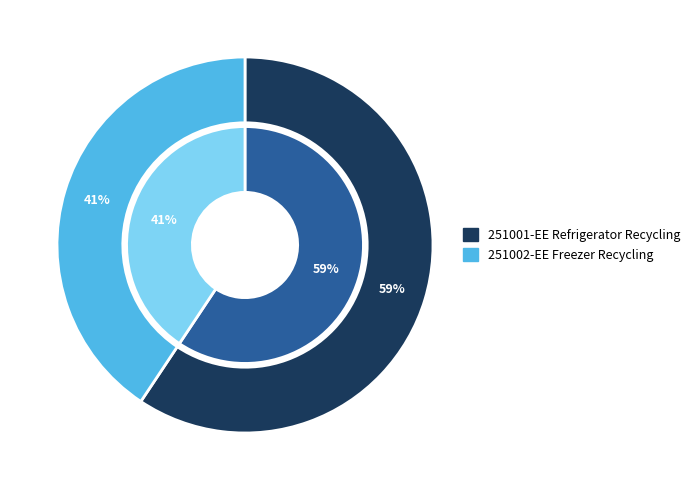

Is the sum of EE Refrigerator Recycling and EE Freezer Recycling greater than half?

Yes